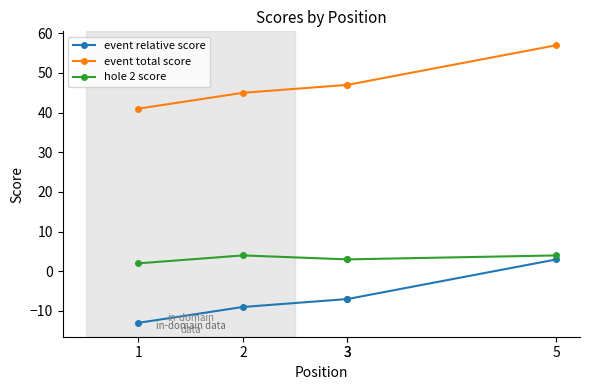

What is the total value across all series at 3?

43